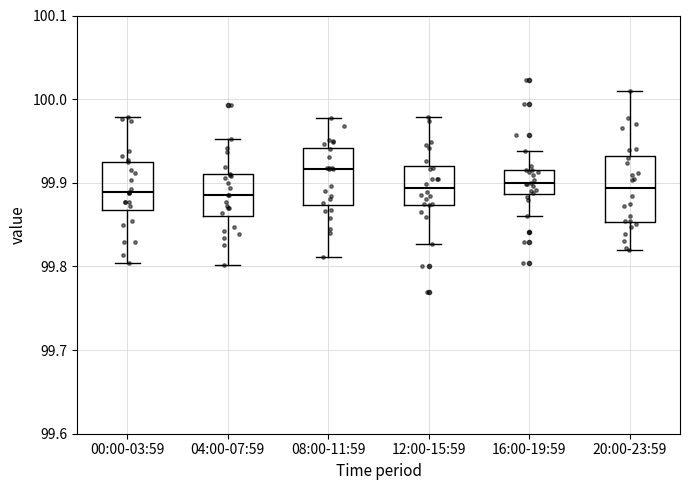

Where does the median line of the box for 00:00-03:59 sit on the y-axis? The values are not printed on the chart, so give them approximately, as read against the axis.

99.89